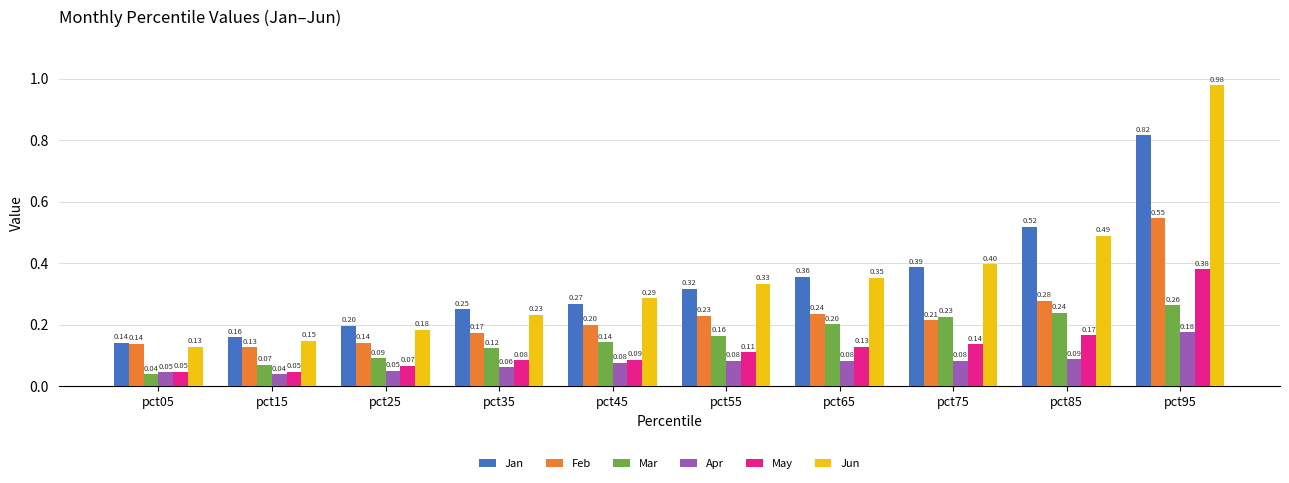

Between pct25 and pct85, which series saw the biggest shift?

Jan